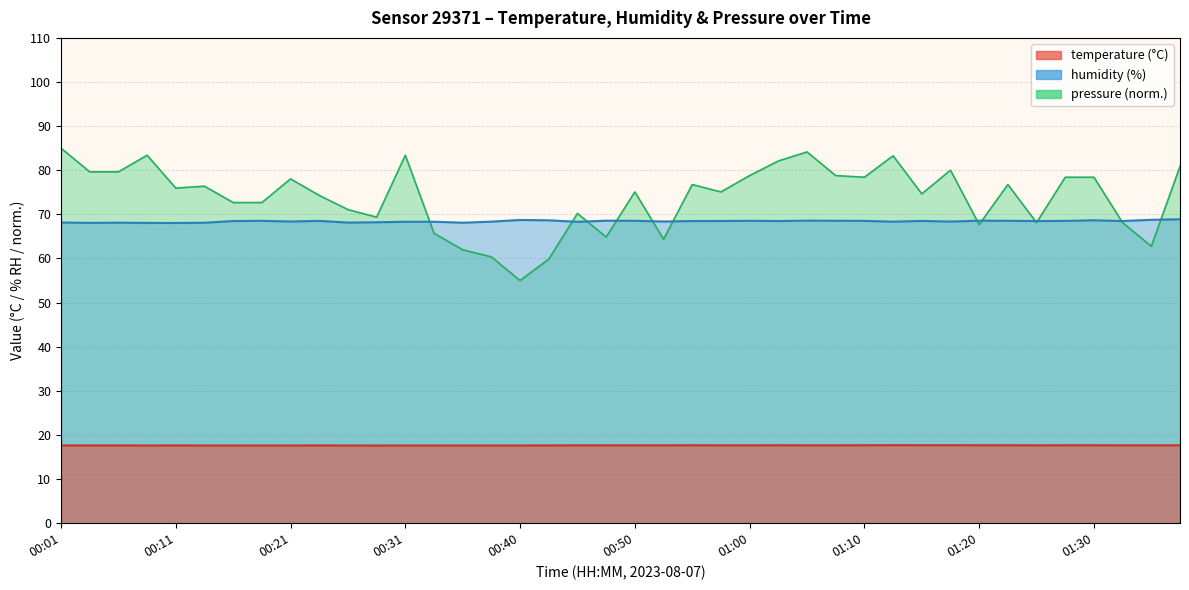

True or false: humidity and temperature cross at least once.

False